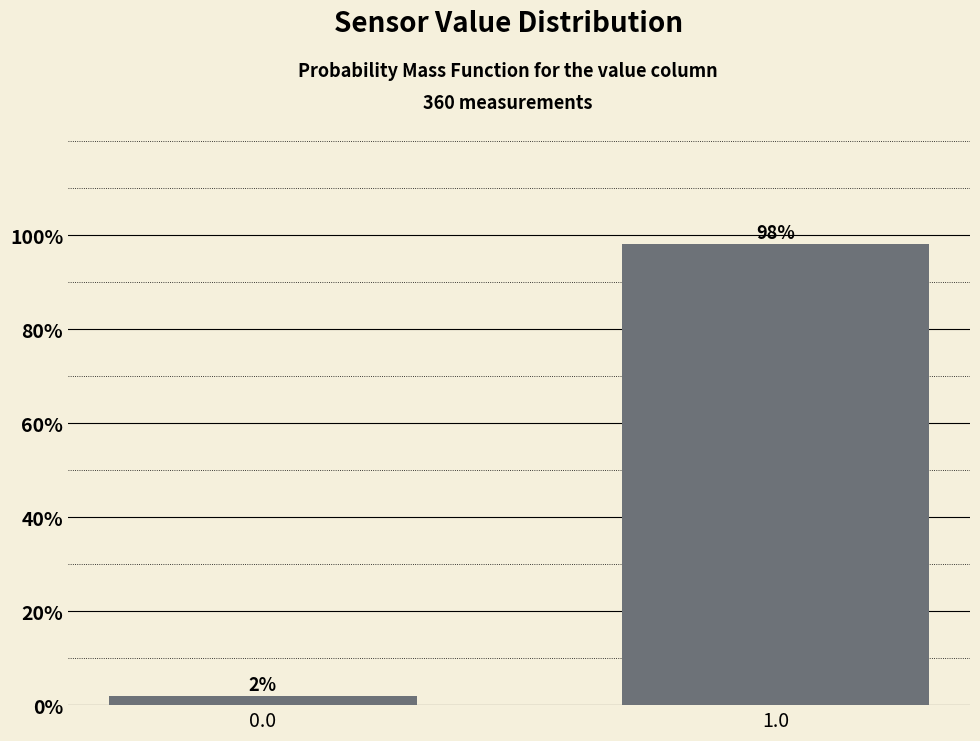

What is the maximum value shown in the chart?

98.1